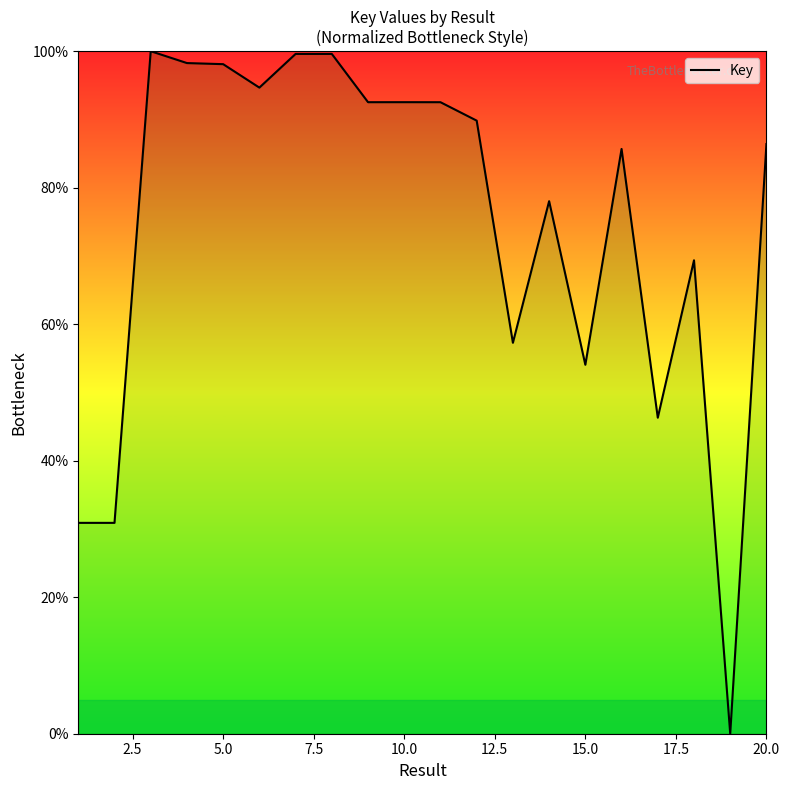

What is the maximum value shown in the chart?

100.0